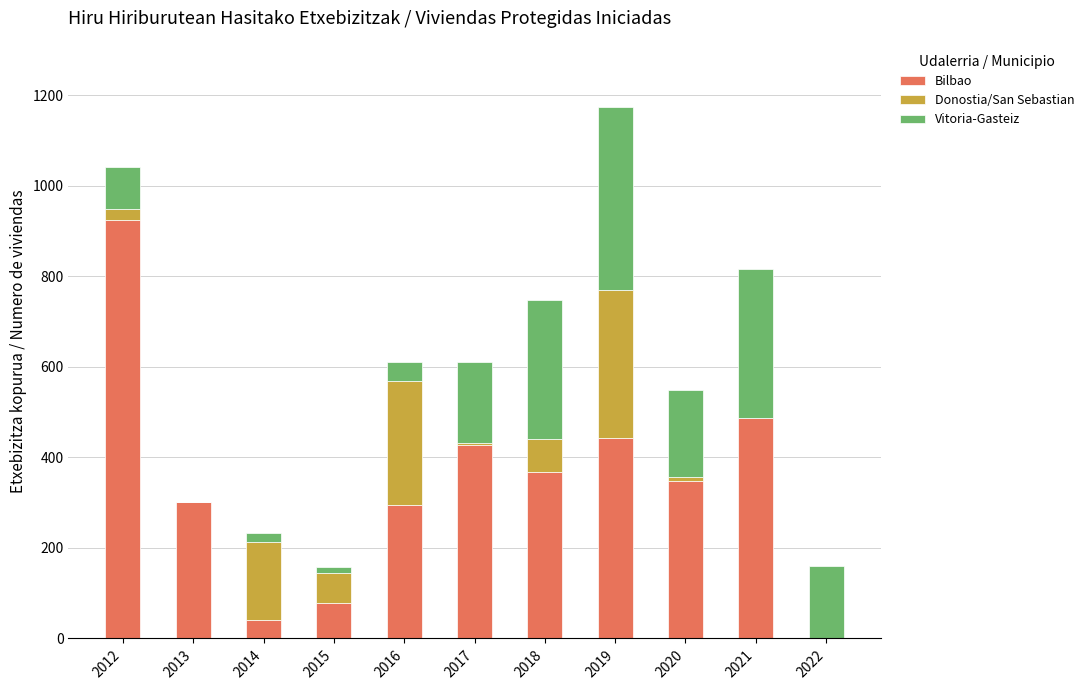

Where does the Bilbao series first go above 347?

2012